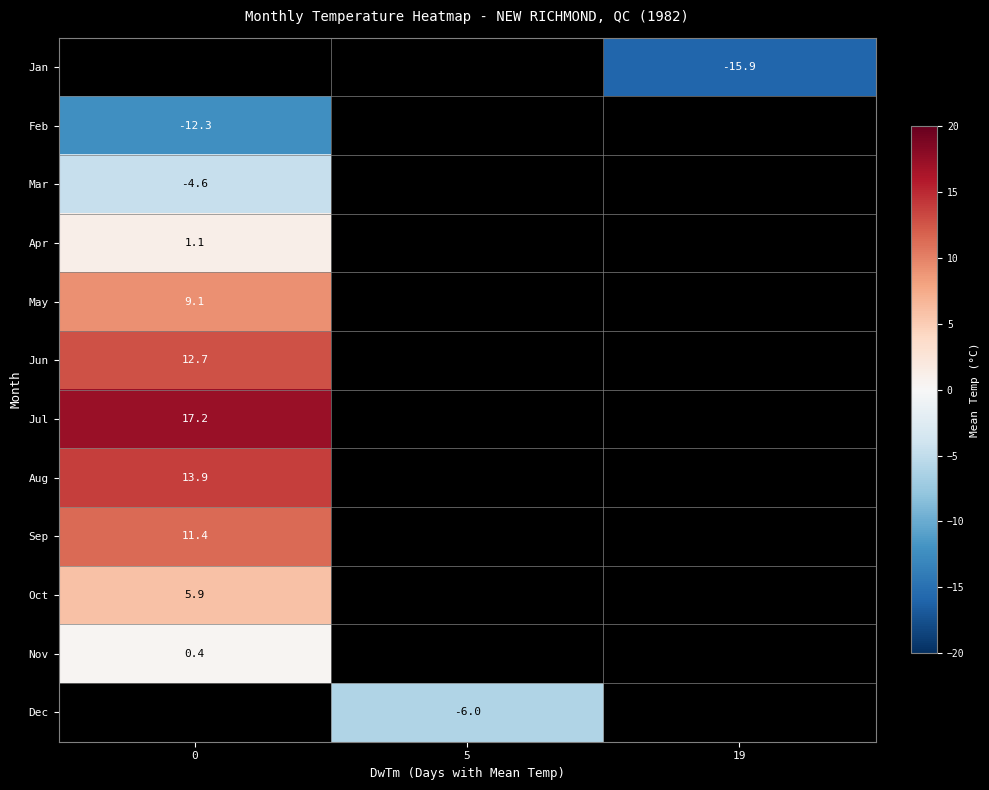

The value of May at 0 is 9.1. True or false?

True